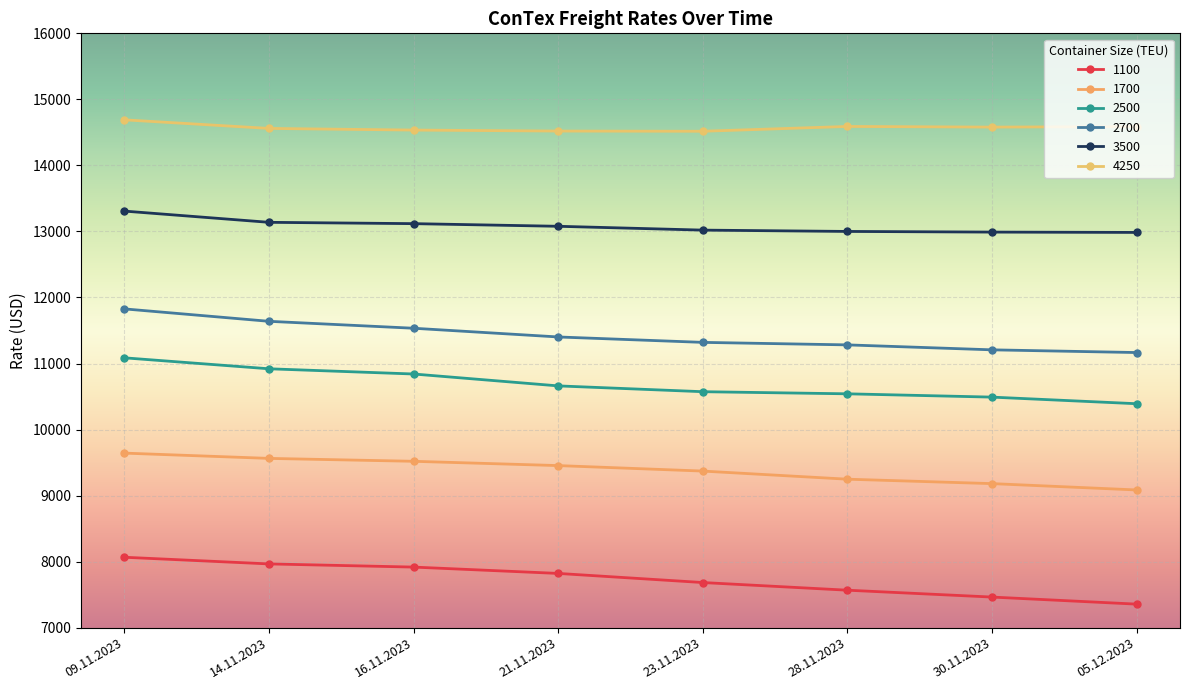

Rank the series by their maximum value, from highest to lowest.

4250, 3500, 2700, 2500, 1700, 1100